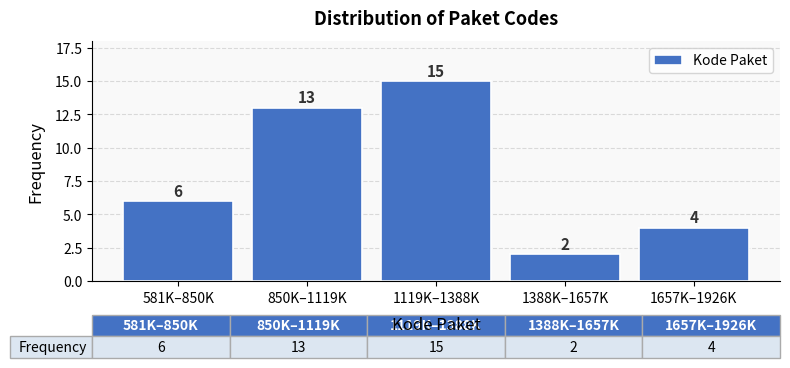

Reading left to right, transcribe all the data shown in this chart.

581K–850K=6	850K–1119K=13	1119K–1388K=15	1388K–1657K=2	1657K–1926K=4